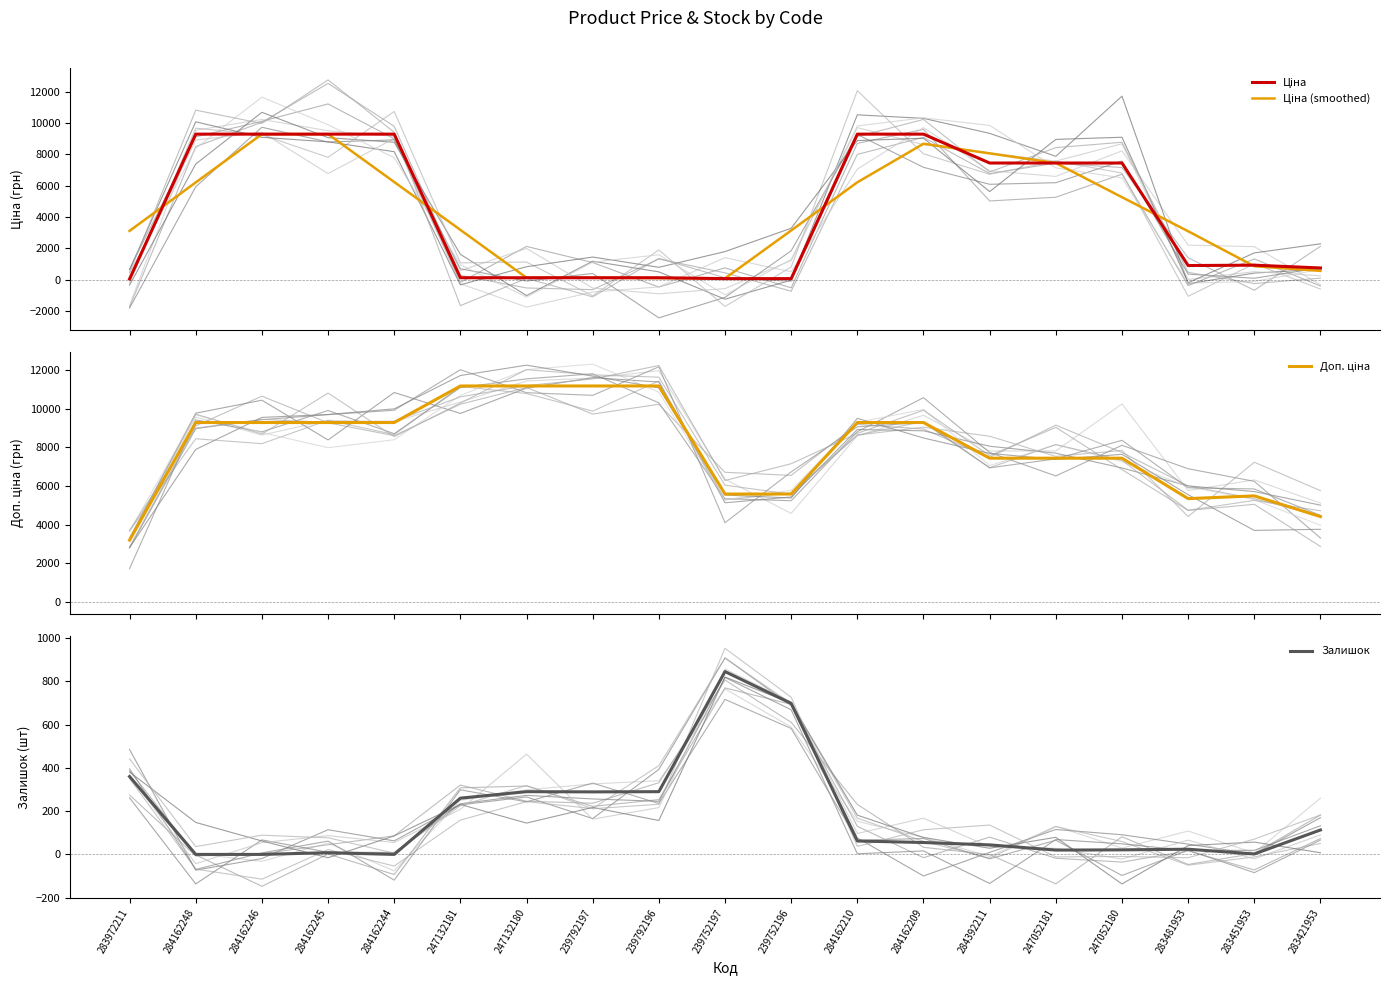

True or false: Ціна has a value of 86.4 at 239752196.

False